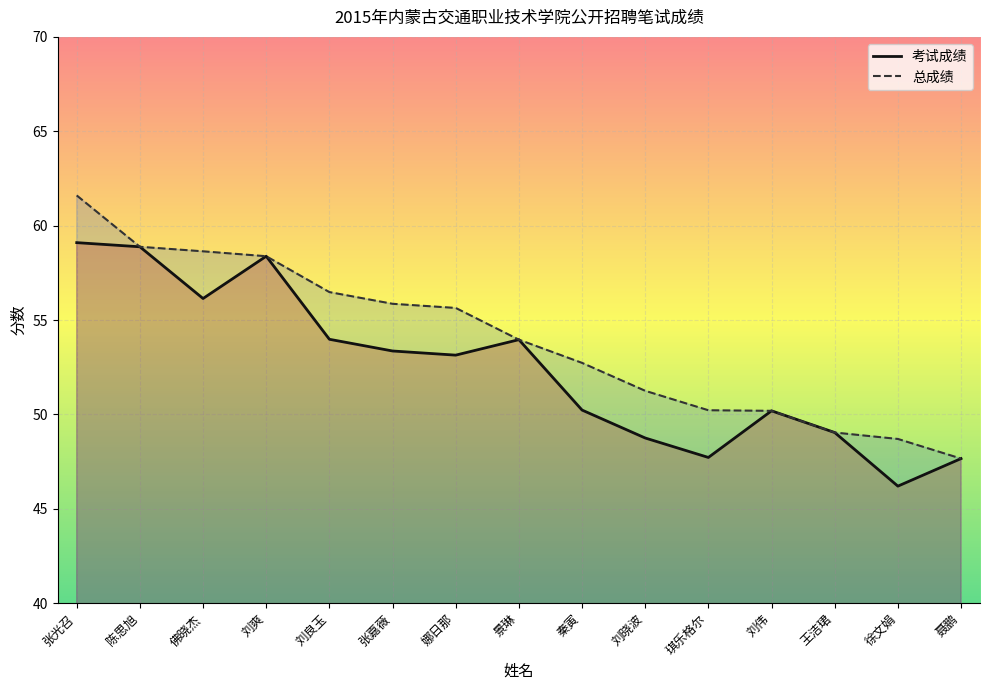

Which series changed the most between 刘晓波 and 琪乐格尔?

考试成绩